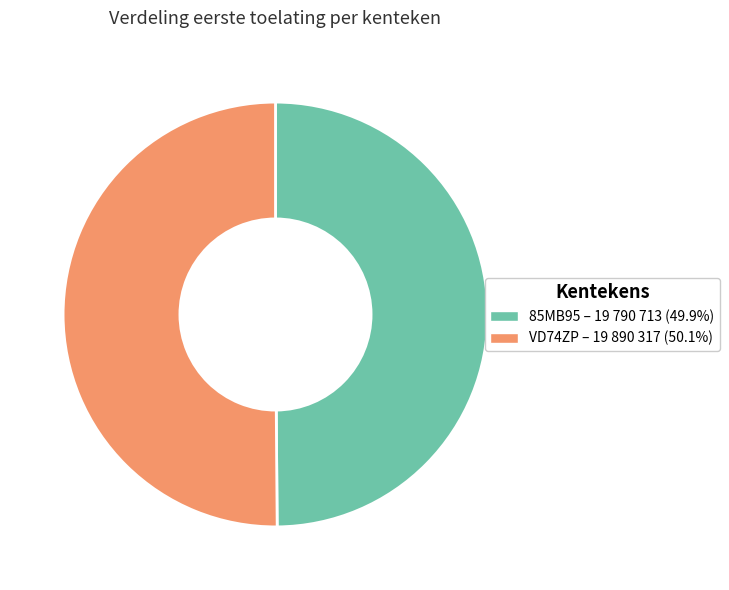

What is the ratio of the value at 85MB95 – 19 790 713 (49.9%) to the value at VD74ZP – 19 890 317 (50.1%)?

1.0